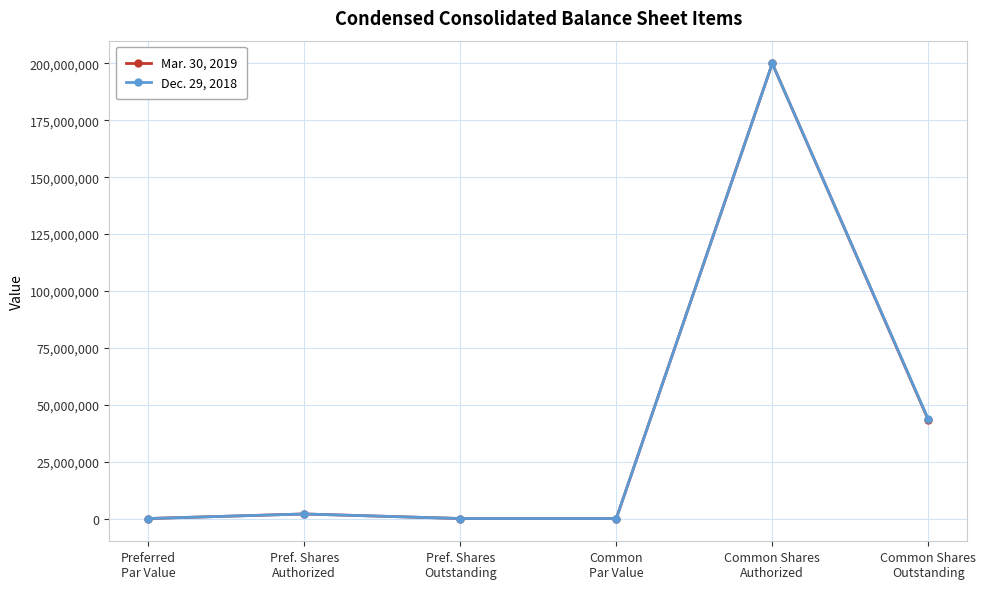

In Dec. 29, 2018, how many points are higher than both neighbors (excluding endpoints)?

2